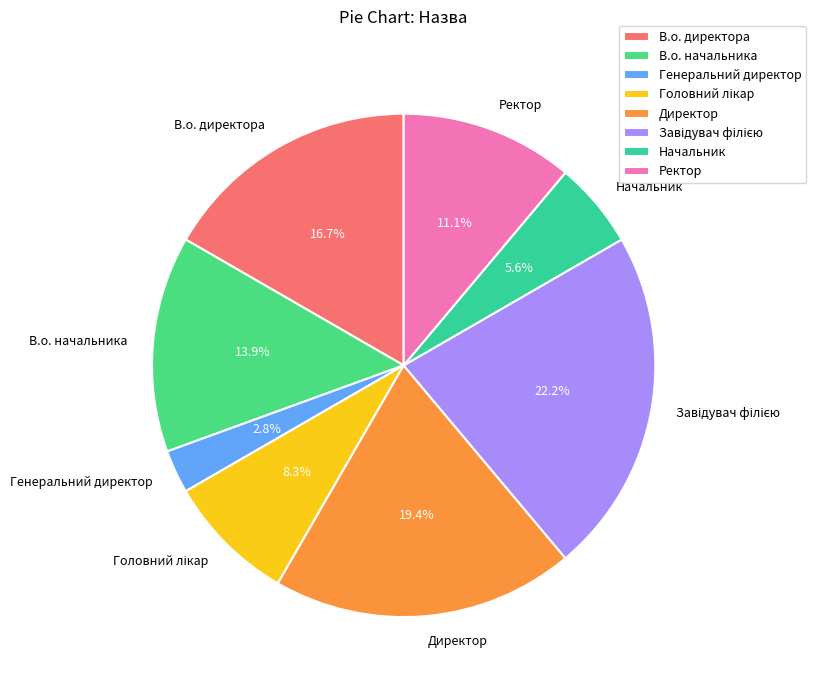

What is the ratio of the value at В.о. начальника to the value at В.о. директора?

0.8